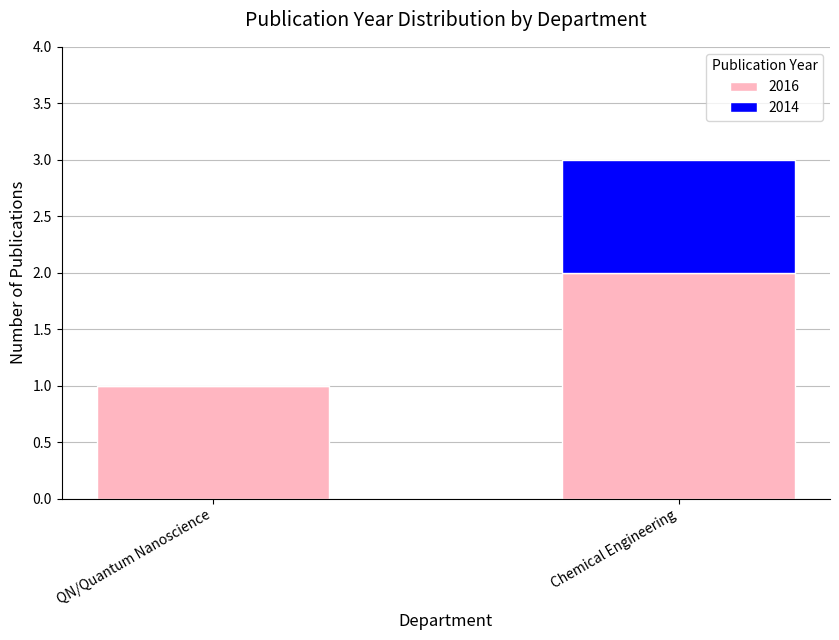

What is the sum of the 2016 values at Chemical Engineering and QN/Quantum Nanoscience?

3